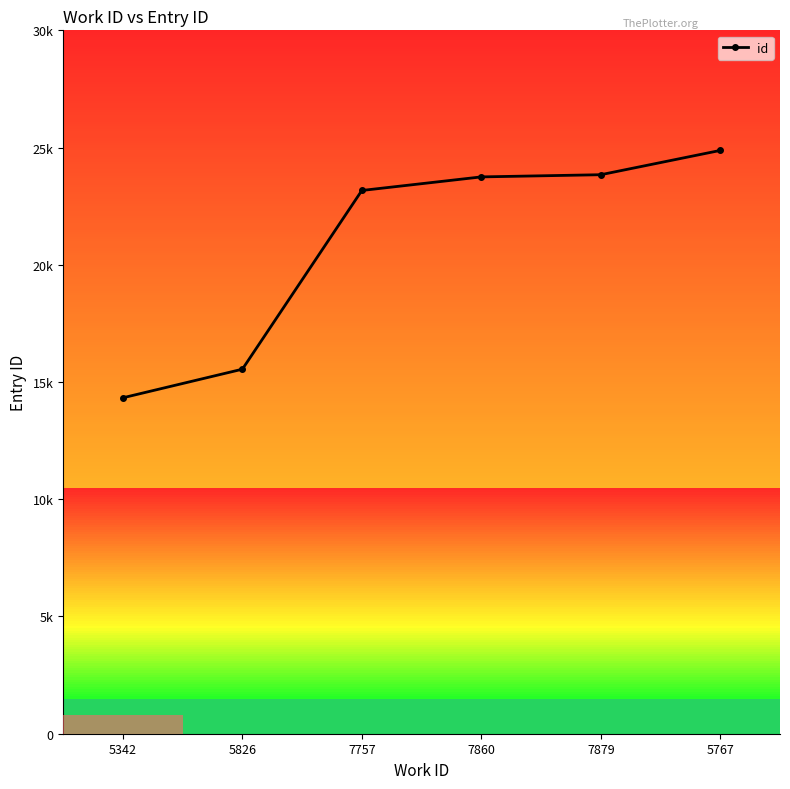

Rank the categories by value from highest to lowest.

5767, 7879, 7860, 7757, 5826, 5342